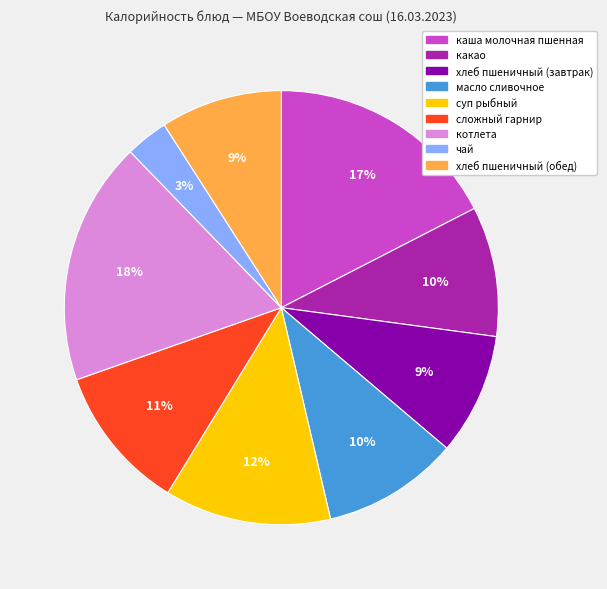

Does any single category account for the majority?

No